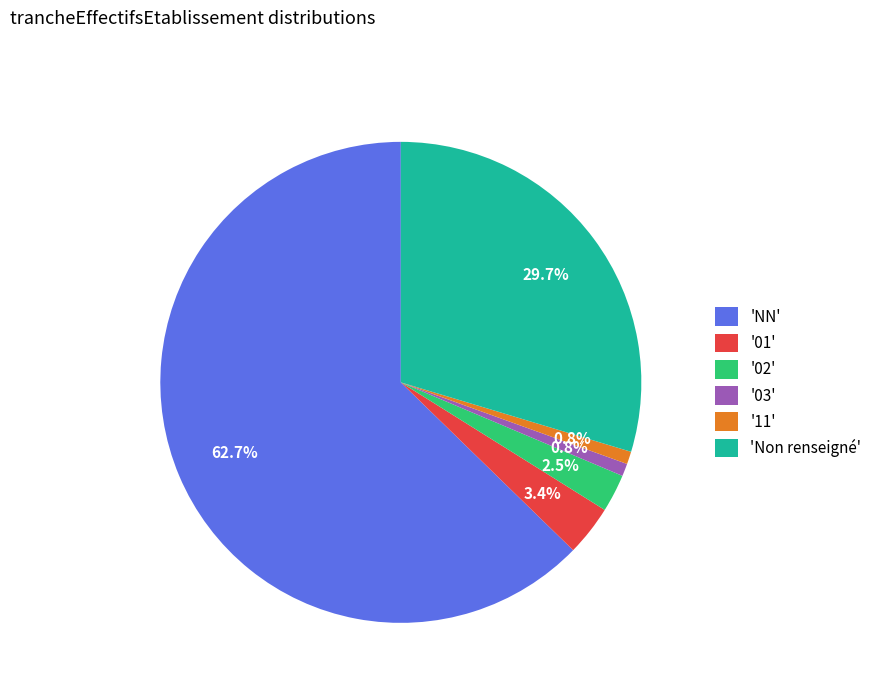

Which has a higher value, '03' or 'NN'?

'NN'